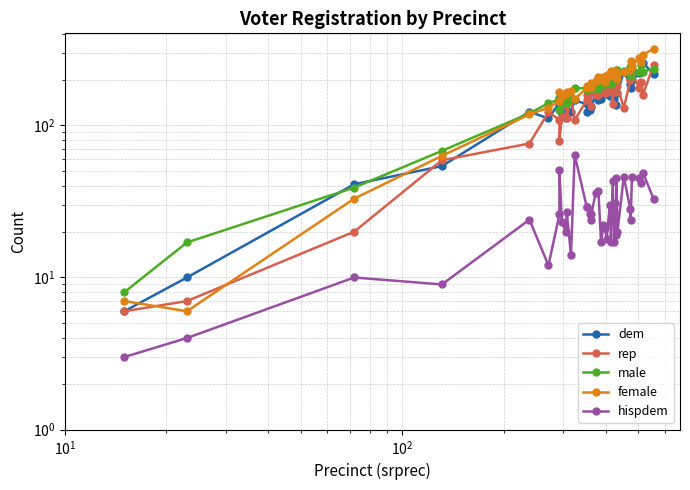

True or false: hispdem and dem cross at least once.

False